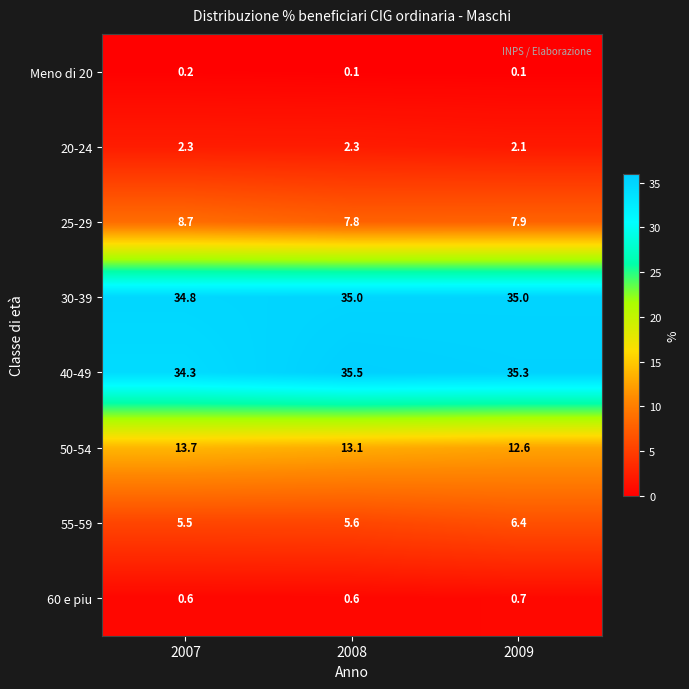

Is it true that 60 e piu equals 0.3 at 2009?

False